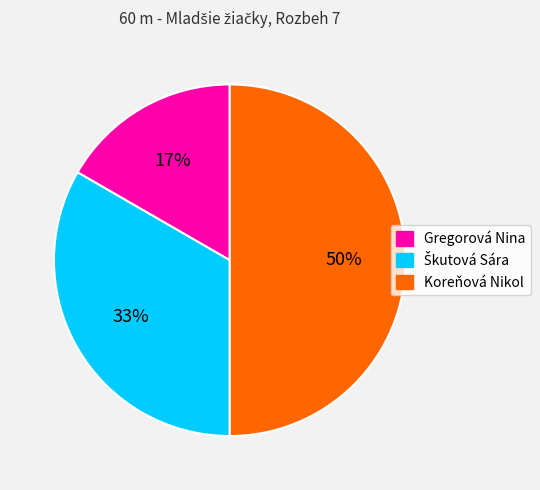

To the nearest percent, what percentage of the pie is Gregorová Nina?

17%